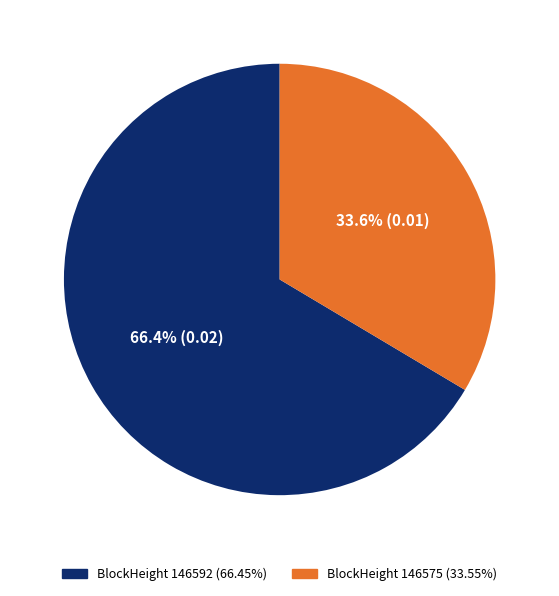

Is there a majority slice in this chart?

Yes